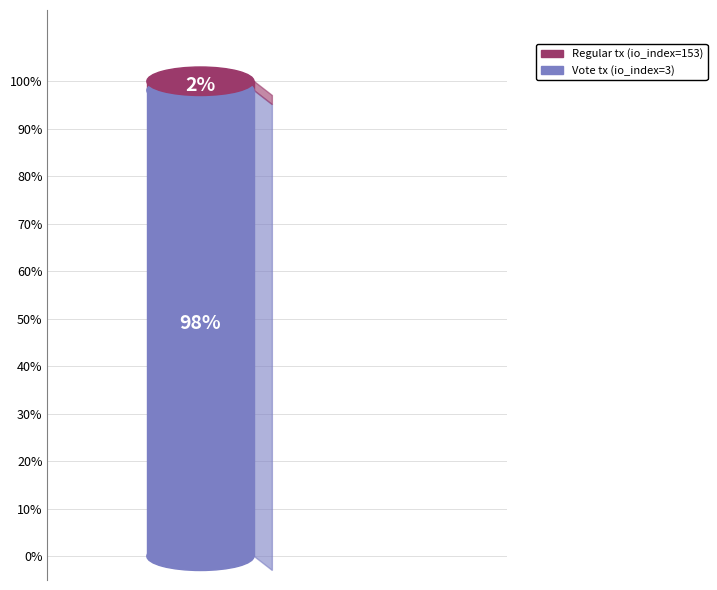

Does any single category account for the majority?

Yes